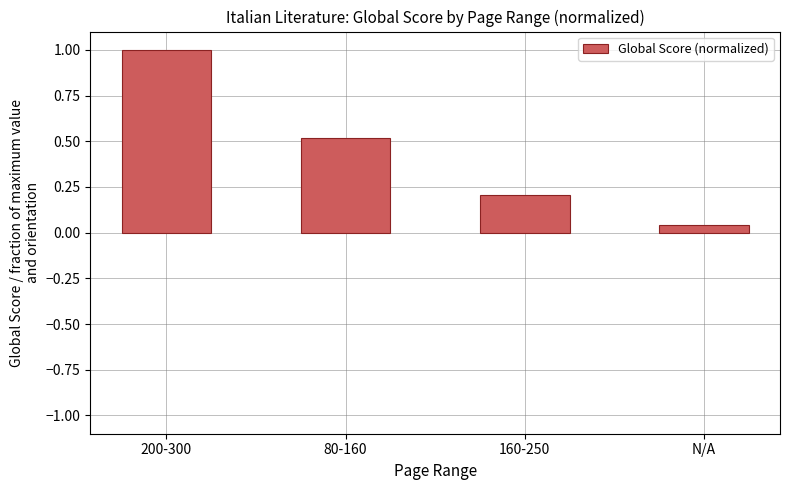

The value at 160-250 is 0.2. True or false?

True